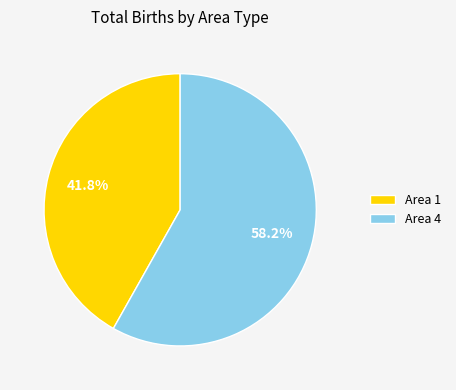

What is the ratio of the value at Area 1 to the value at Area 4?

0.7